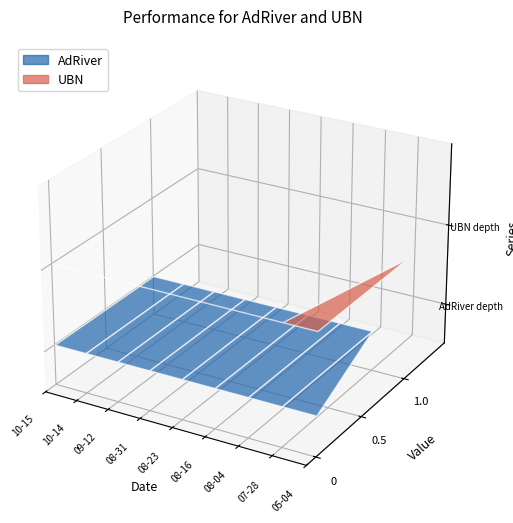

Reading left to right, list all the values displayed in this chart.

AdRiver: 2011-10-15=1	2011-10-14=1	2011-09-12=1	2011-08-31=1	2011-08-23=1	2011-08-16=1	2011-08-04=1	2011-07-28=1	2011-05-04=0
UBN: 2011-10-15=0	2011-10-14=0	2011-09-12=0	2011-08-31=0	2011-08-23=0	2011-08-16=0	2011-08-04=0	2011-07-28=0	2011-05-04=1